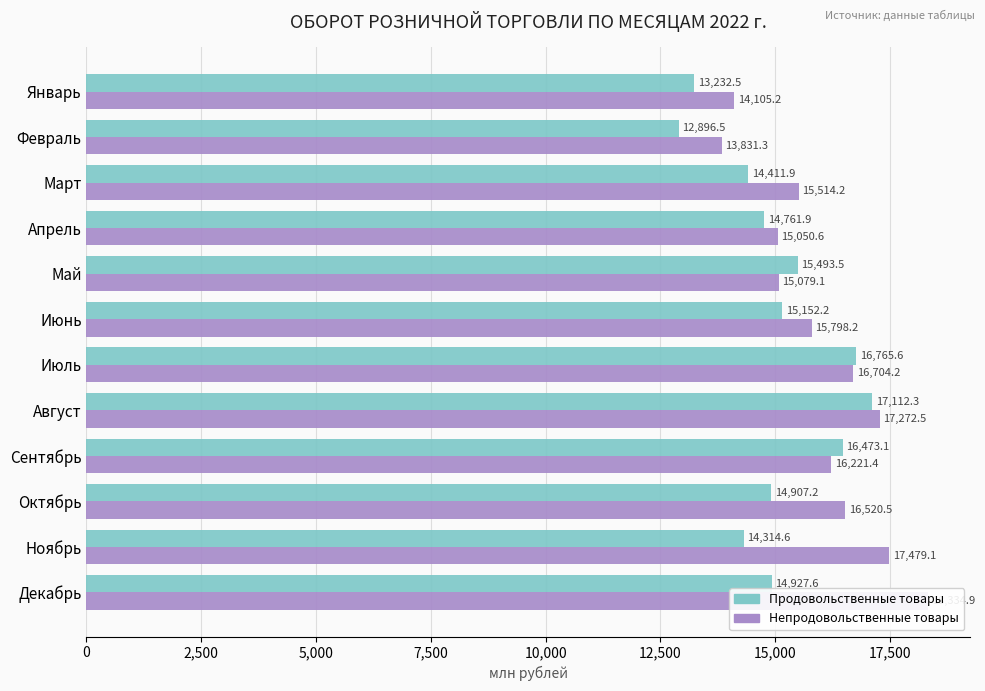

The Продовольственные товары series shows 10639.1 at Май. True or false?

False